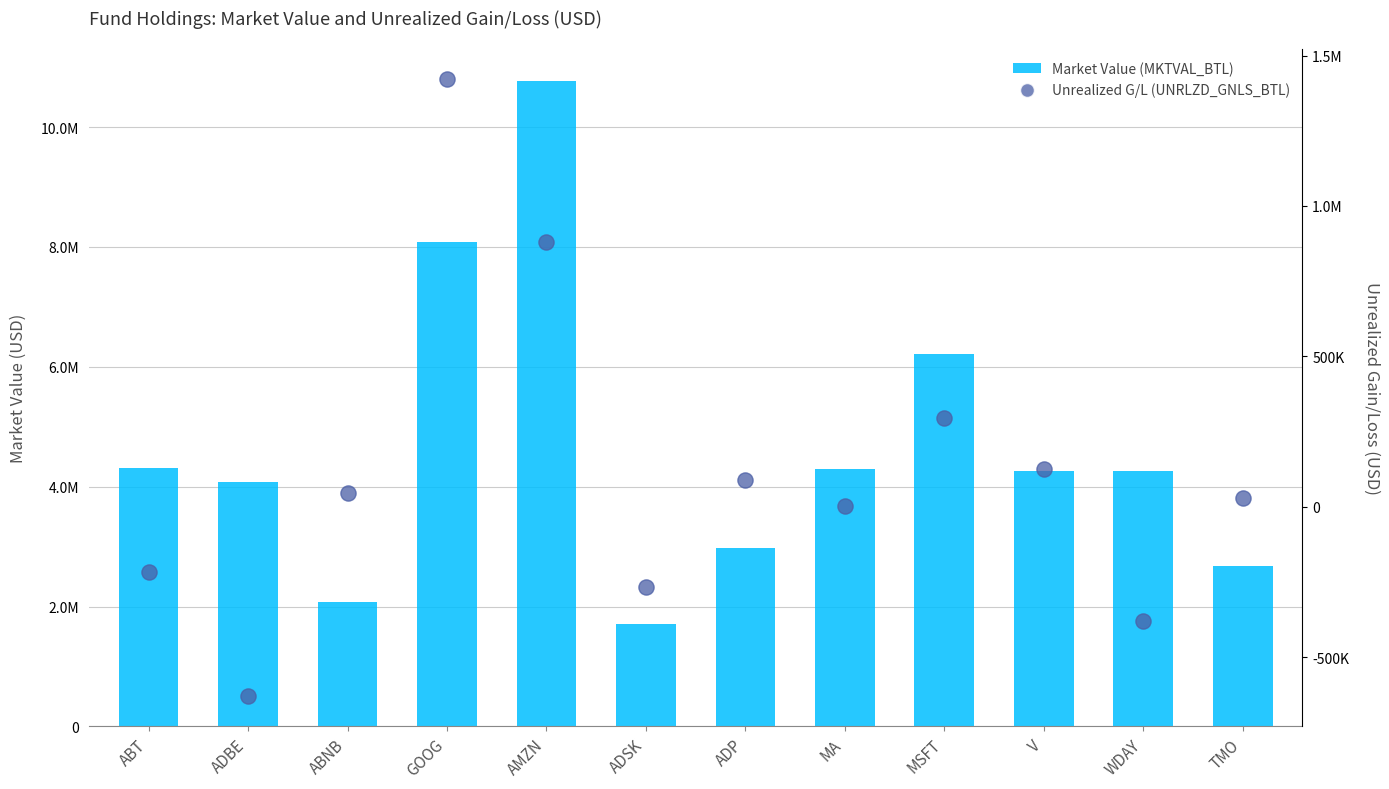

What are all the series names shown in the legend?

MKTVAL_BTL, UNRLZD_GNLS_BTL